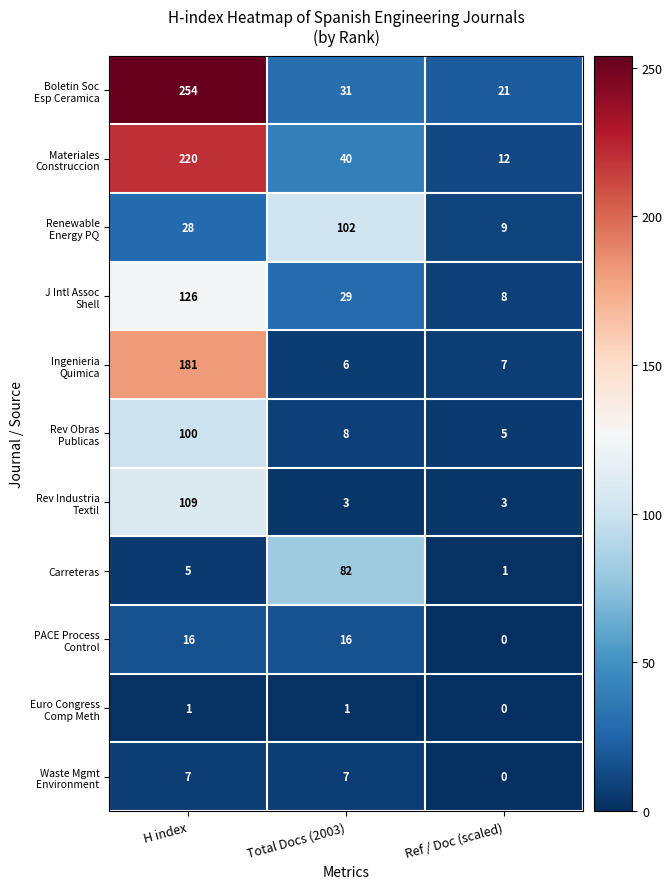

How many series are shown in this chart?

11